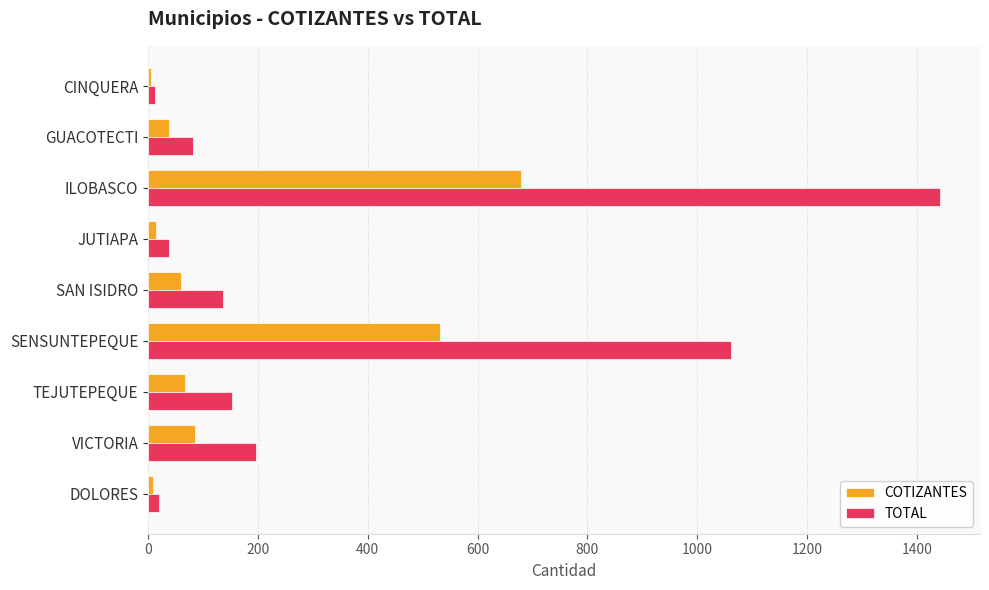

How many data points in TOTAL are less than 136?

4